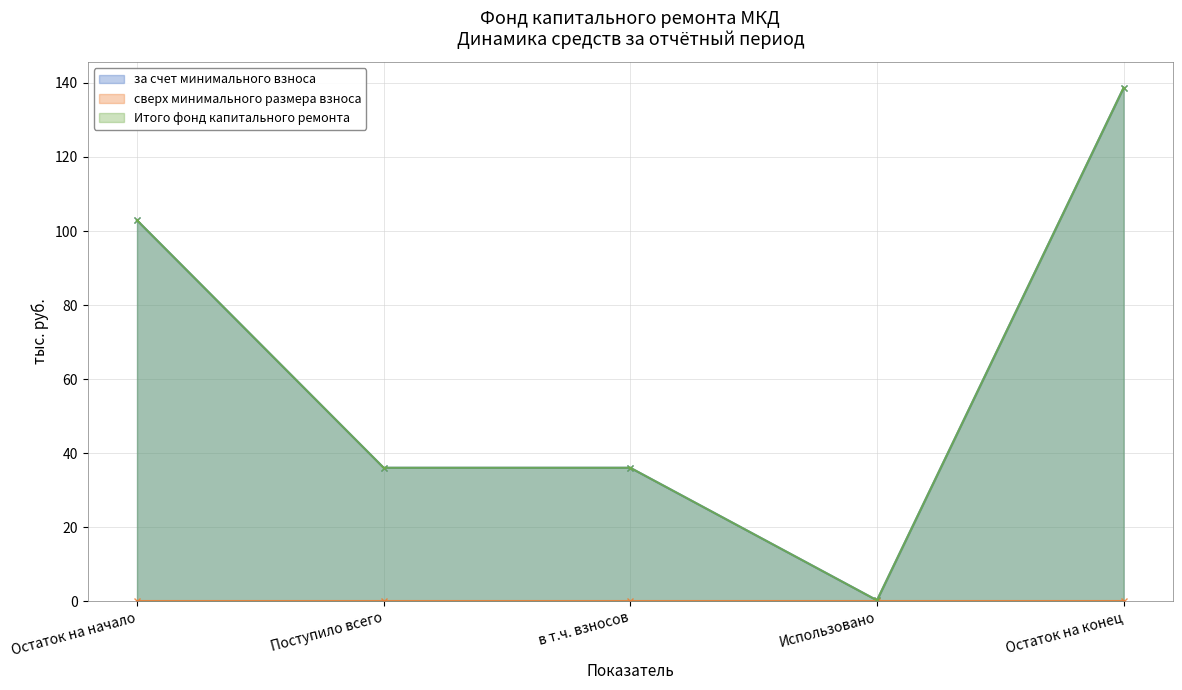

Is it true that Итого фонд капитального ремонта equals 39.1 at Остаток на начало?

False